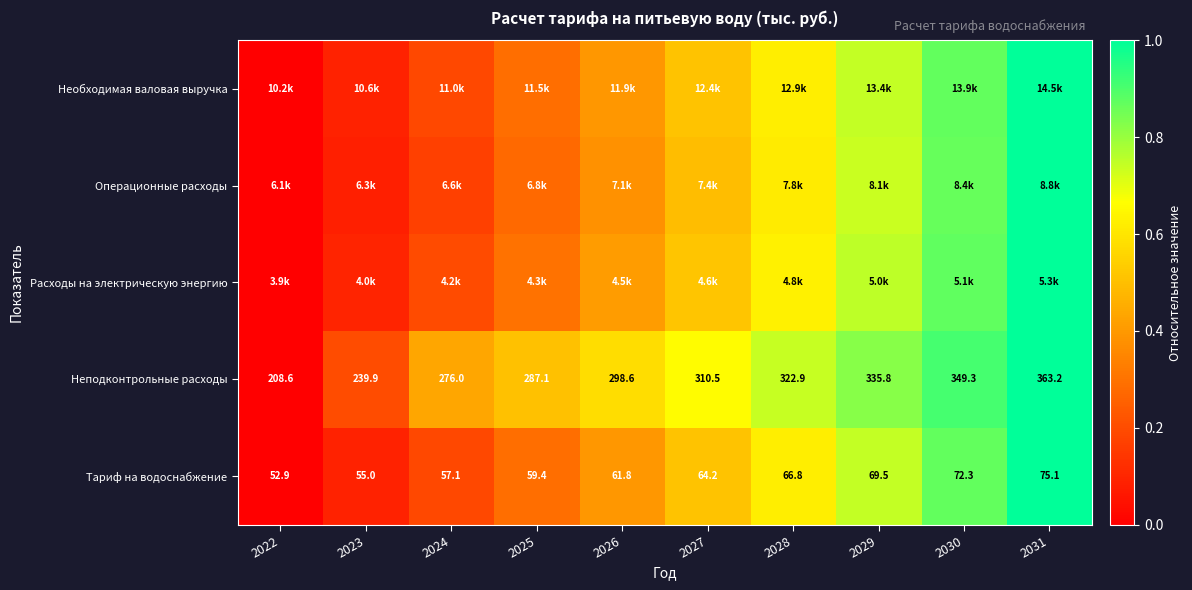

Is the value of Необходимая валовая выручка at 2024 greater than the value of Операционные расходы at 2026?

No